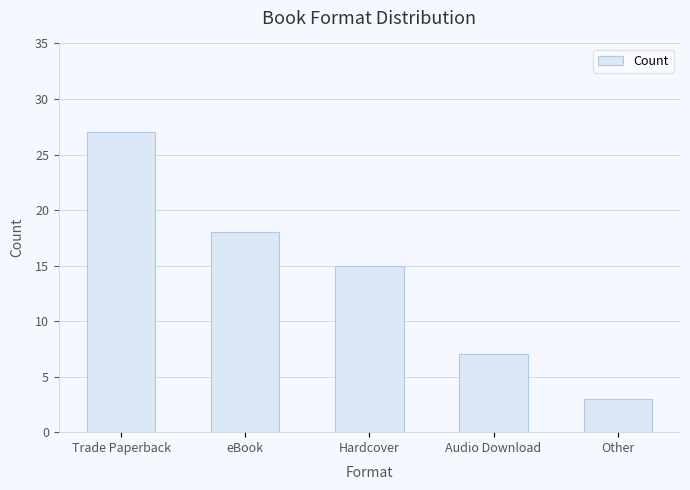

Which has a higher value, Other or Trade Paperback?

Trade Paperback